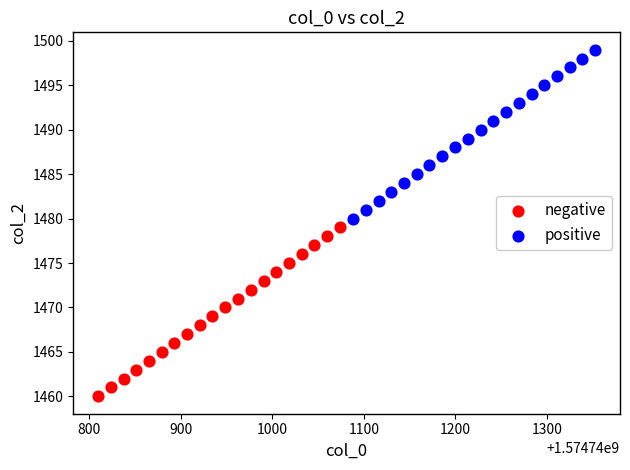

Which series contains the lowest Y value?

negative